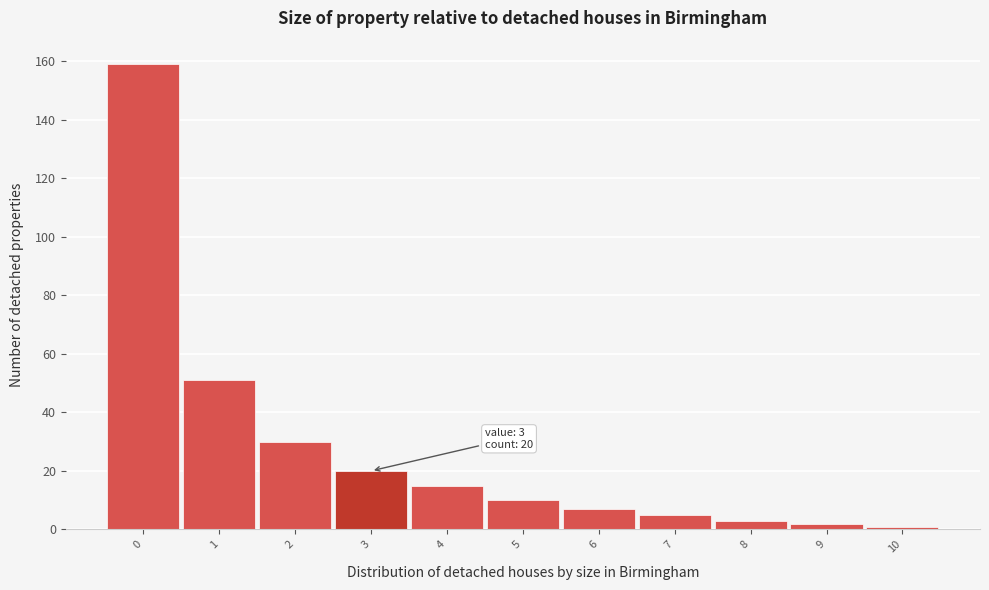

Over which range of the x-axis is the bar tallest?

-0.5 to 0.5